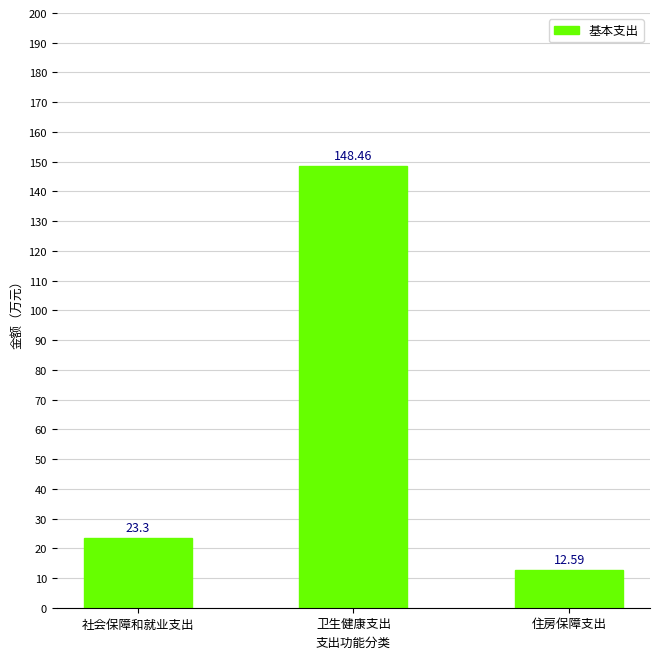

List the labels in order of value, largest first.

卫生健康支出, 社会保障和就业支出, 住房保障支出